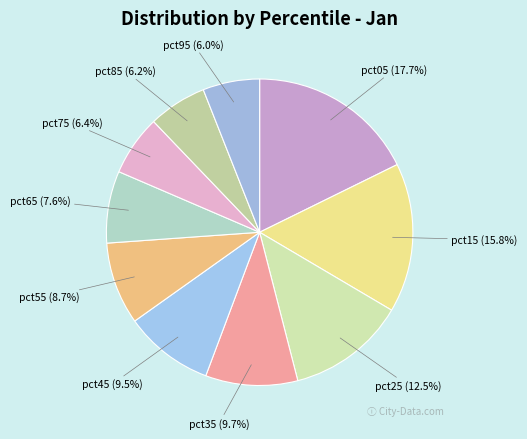

Does any single category account for the majority?

No